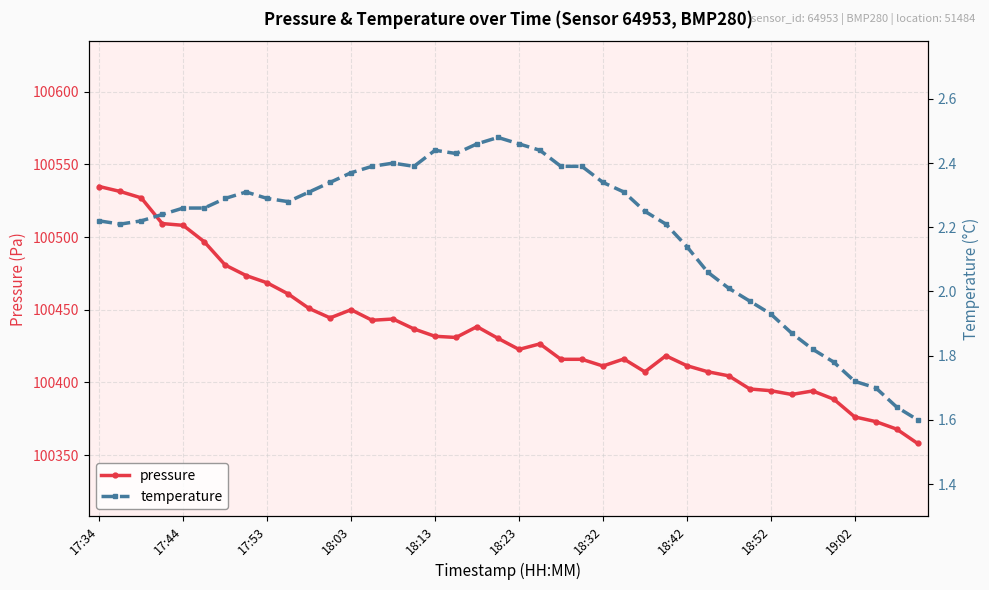

Which series has the largest total across all categories?

pressure